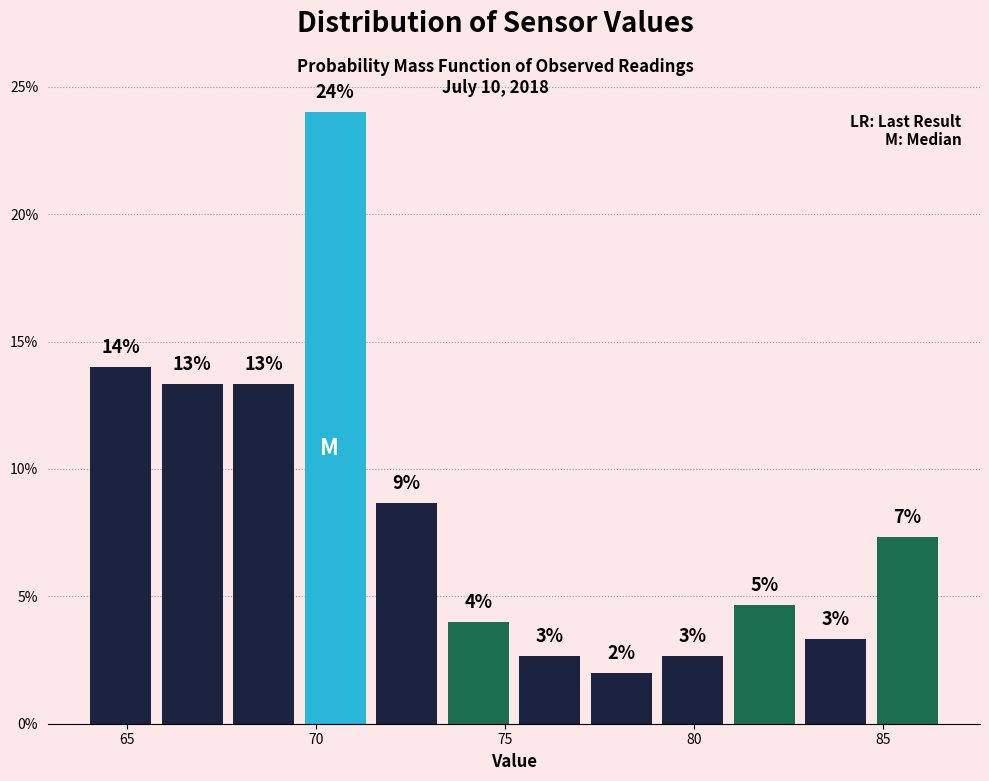

Read against the x-axis, roughly where is the centre of the tallest bar?

70.5